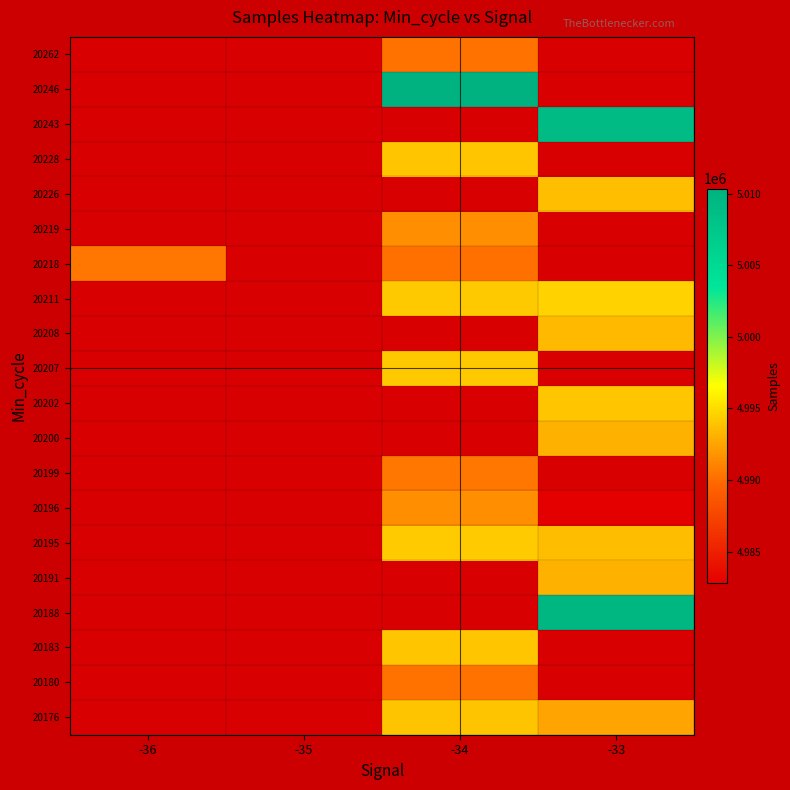

At which label does 20196 reach its peak?

-36